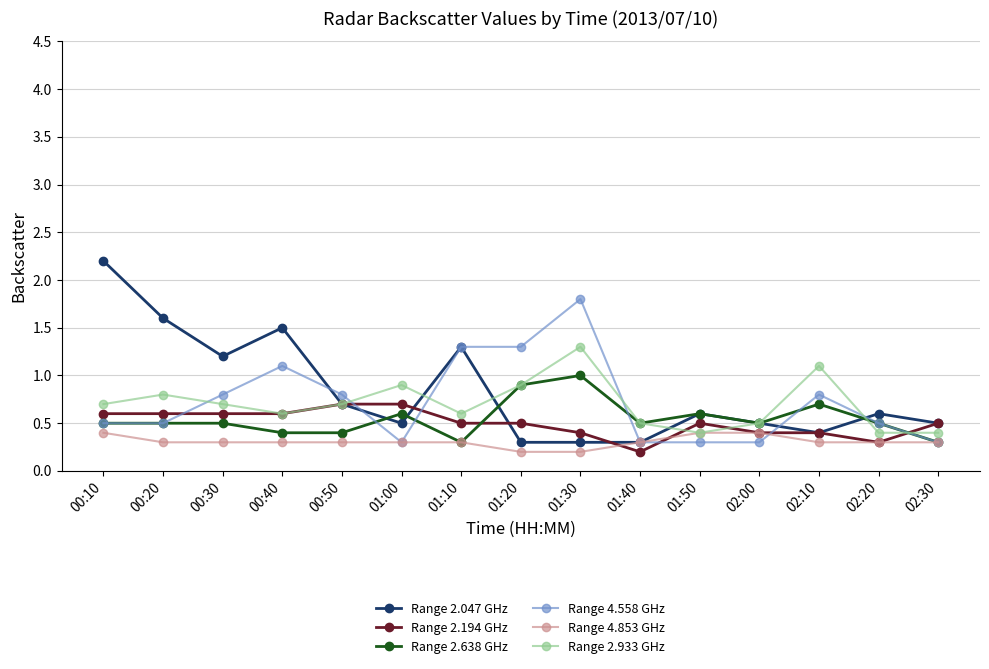

True or false: Range 2.194 GHz has a value of 0.3 at 01:50.

False